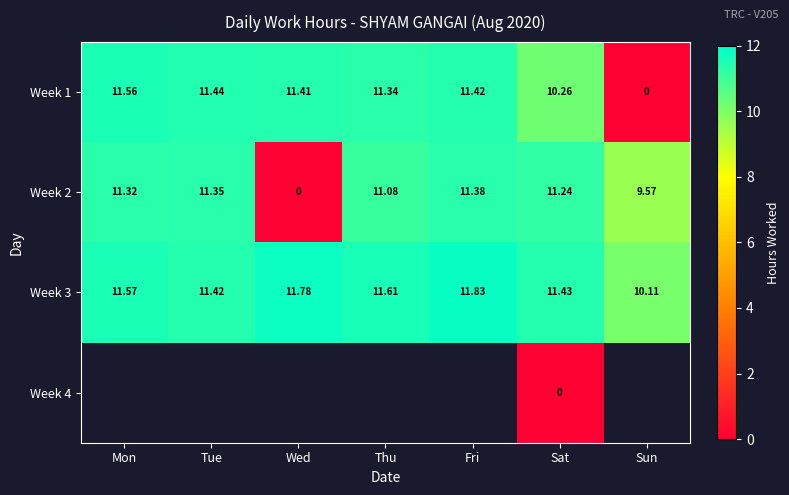

At which category is the sum across all series the highest?

Sat